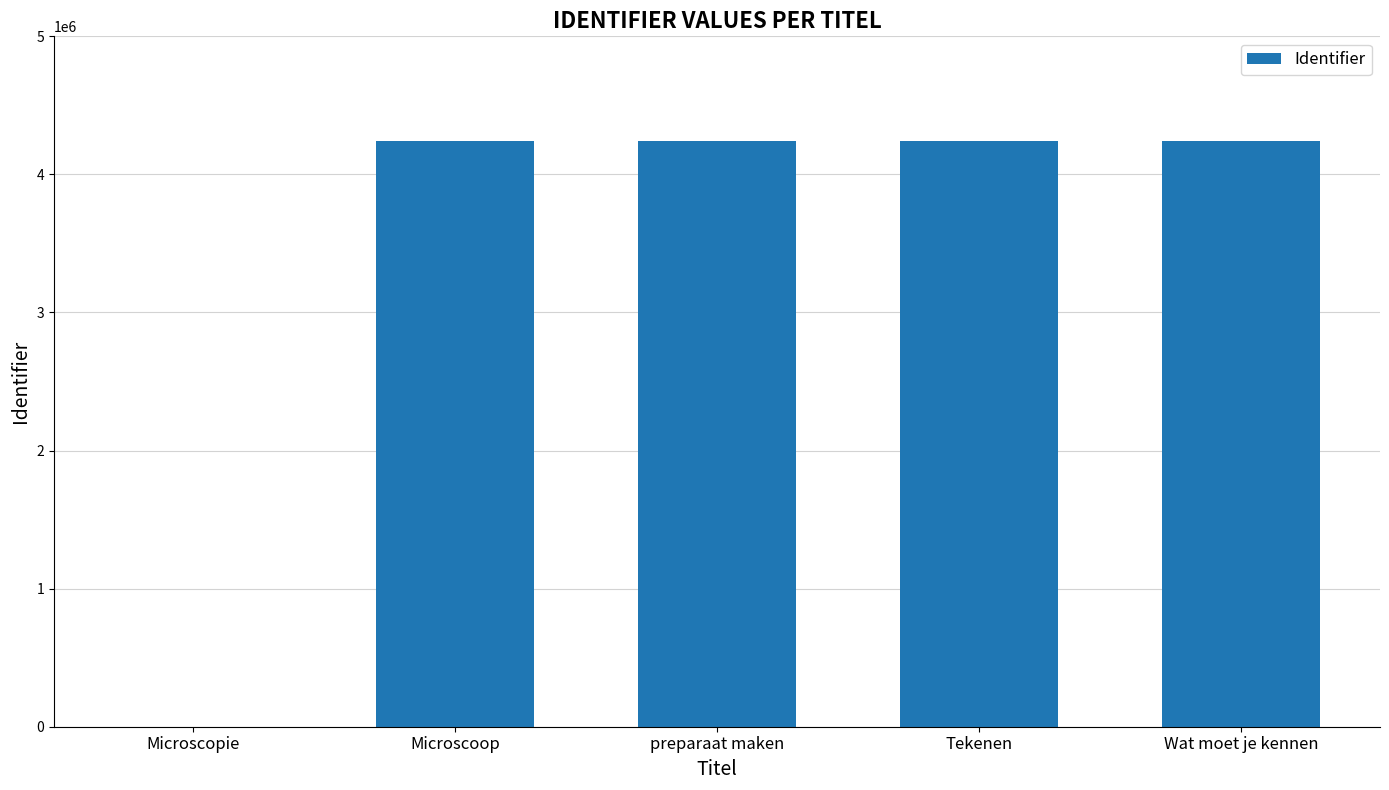

What is the sum of the values at Microscoop and Wat moet je kennen?

8484564